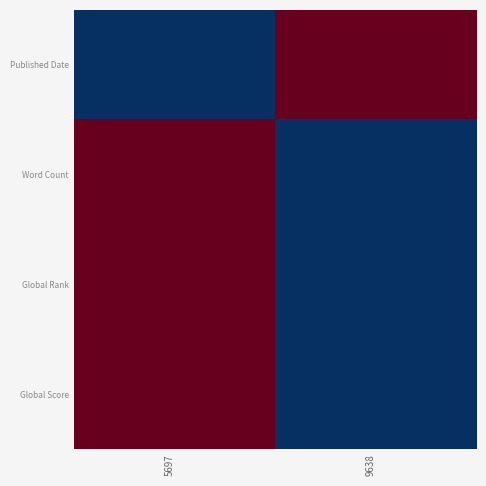

Count the number of data series in this chart.

4